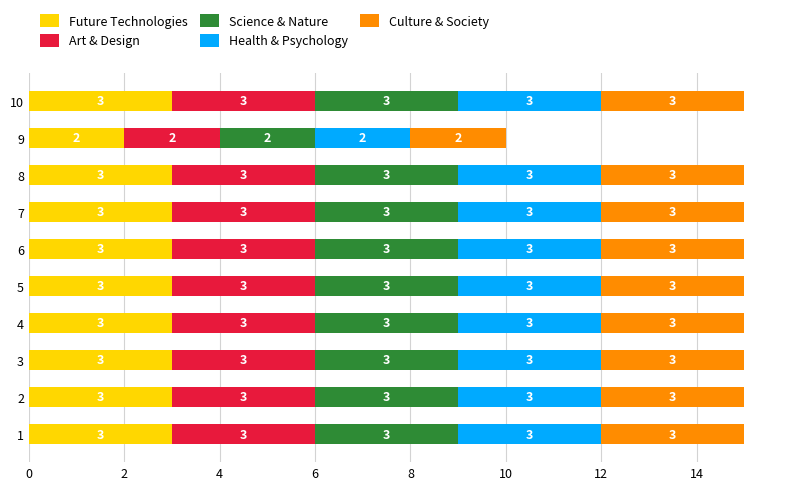

Which category has the lowest value in the Future Technologies series?

9